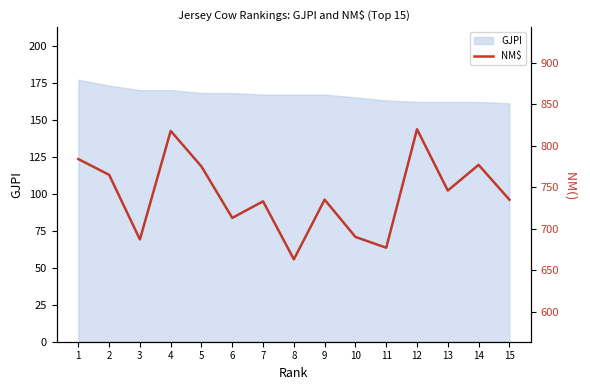

Reading left to right, what are all the values shown in this chart?

784	765	687	818	775	713	733	663	735	690	677	820	746	777	735